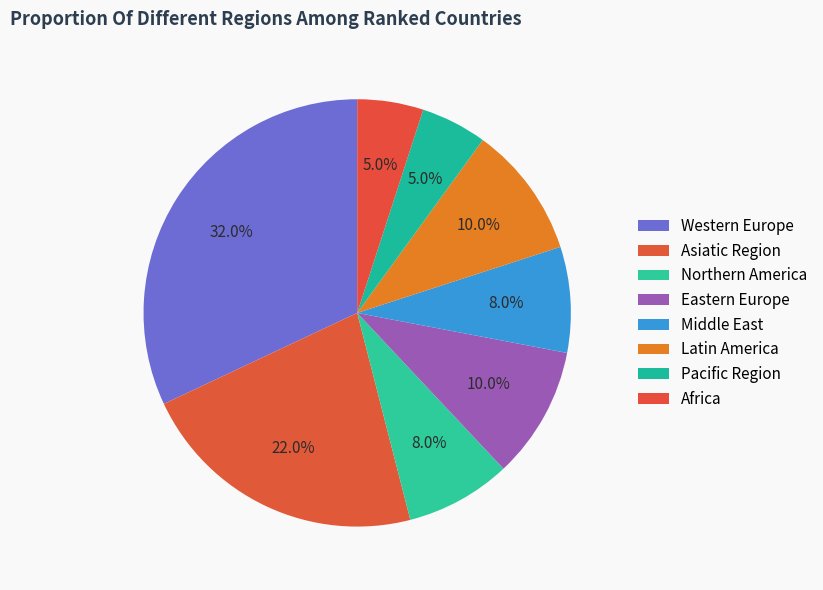

To the nearest percent, what percentage of the pie is Northern America?

8%